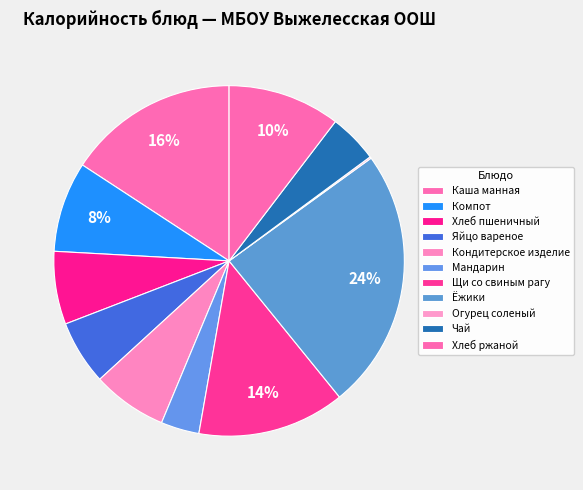

What is the total percentage of Ёжики and Чай?

28.6%